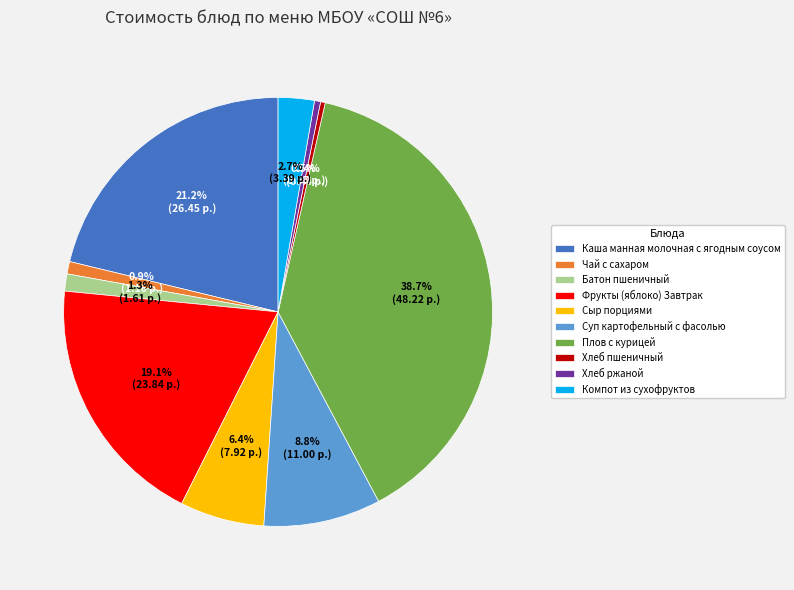

What is the largest slice in the pie chart?

Плов с курицей